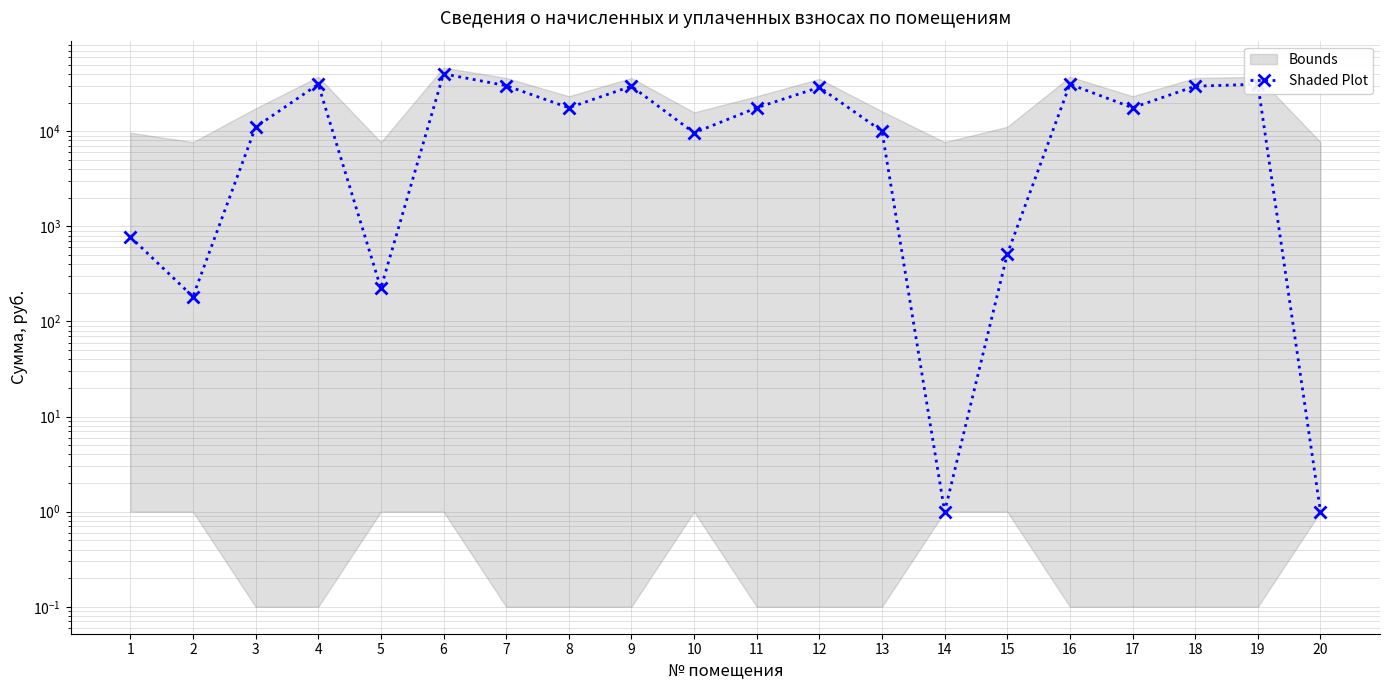

List the labels in order of value, largest first.

6, 16, 19, 4, 7, 9, 18, 12, 8, 11, 17, 3, 13, 10, 1, 15, 5, 2, 14, 20